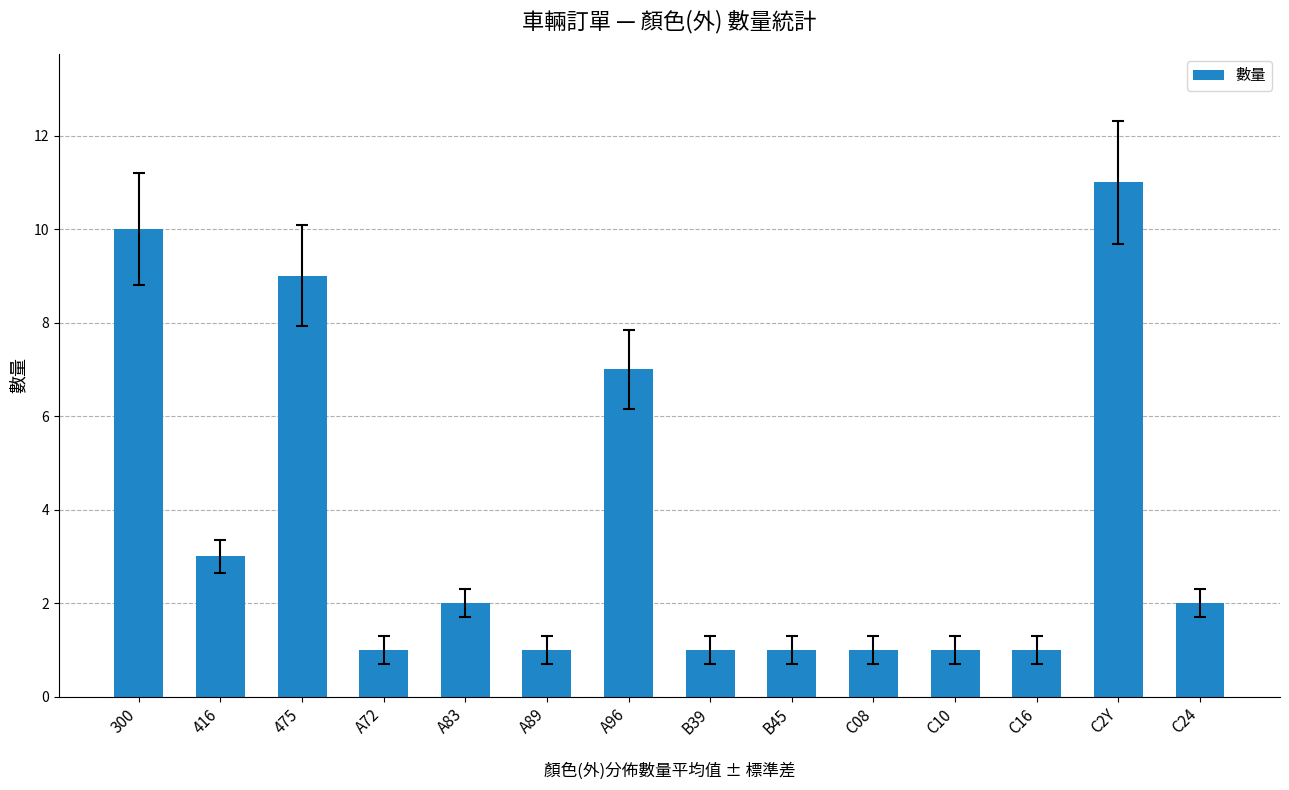

What is the change in value from 416 to C16?

-2